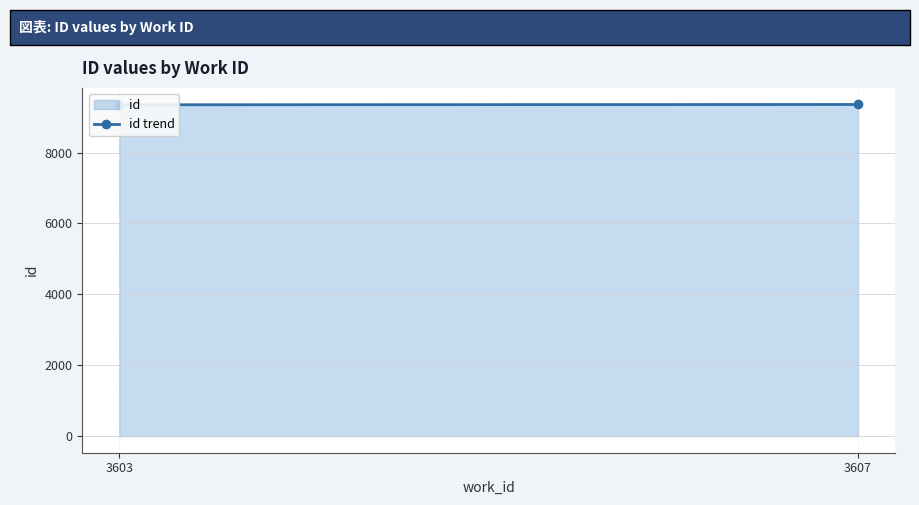

What is the ratio of the value at 3603 to the value at 3607?

1.0